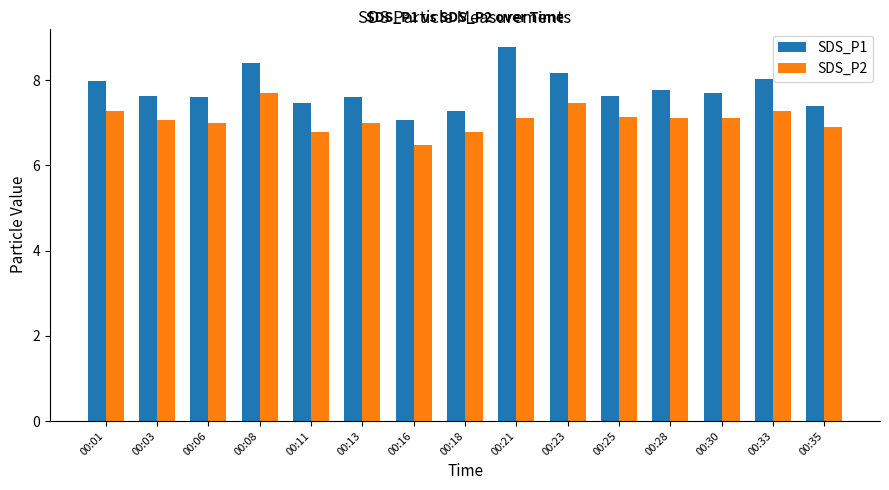

The value of SDS_P2 at 00:01 is 1.9. True or false?

False